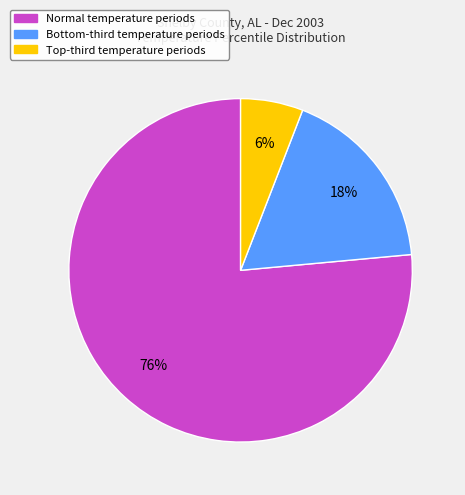

To the nearest percent, what is the average slice percentage?

33%